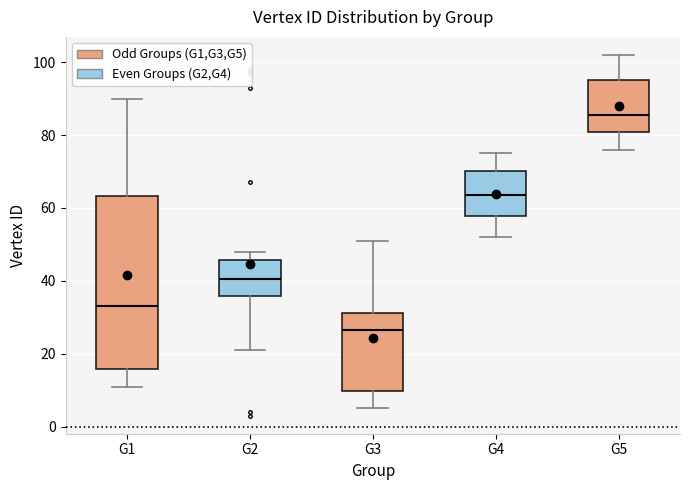

Reading left to right, transcribe this box plot: for each box, give where its median line is, the range the box spans, and where its two whiskers end, as read against the y-axis. The values are not printed on the chart, so give them approximately, as read against the axis.

G1: median 34, box 16 to 64, whiskers 12 to 90
G2: median 40, box 36 to 46, whiskers 22 to 48
G3: median 26, box 10 to 32, whiskers 6 to 52
G4: median 64, box 58 to 70, whiskers 52 to 76
G5: median 86, box 80 to 96, whiskers 76 to 102